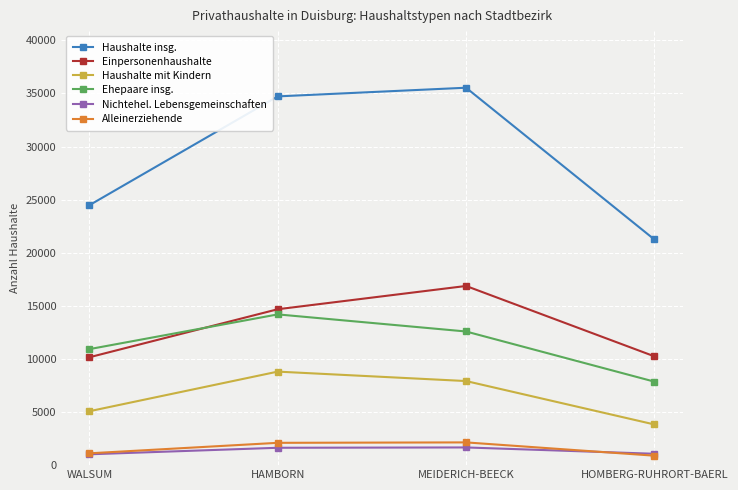

What is the difference between the Nichtehel. Lebensgemeinschaften values at MEIDERICH-BEECK and HOMBERG-RUHRORT-BAERL?

596